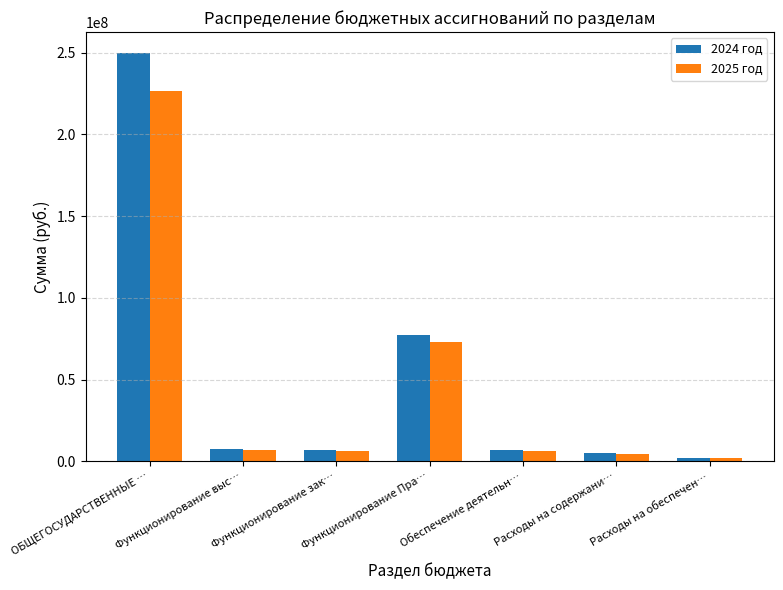

What is the difference between the highest and lowest values at Функционирование выс…?

291104.8